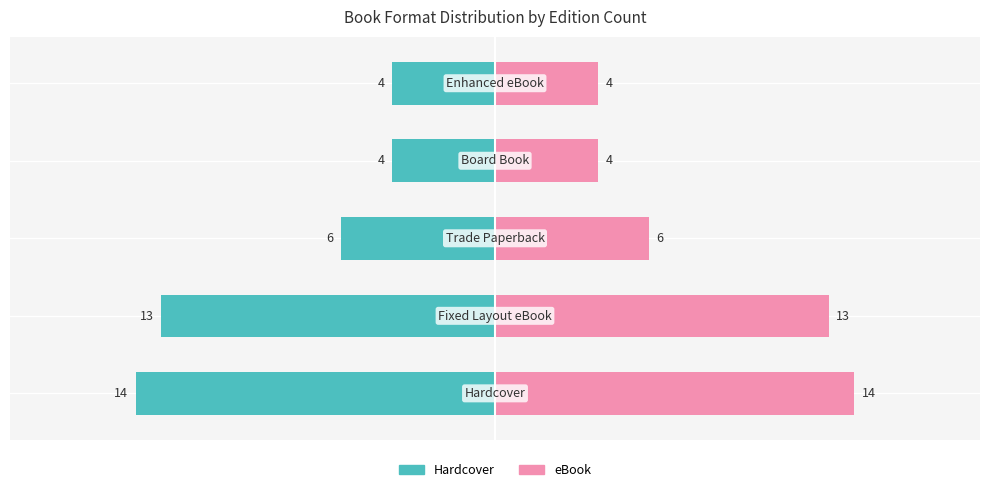

Reading left to right, transcribe all the data shown in this chart.

Hardcover: -14	-13	-6	-4	-4
eBook: 14	13	6	4	4